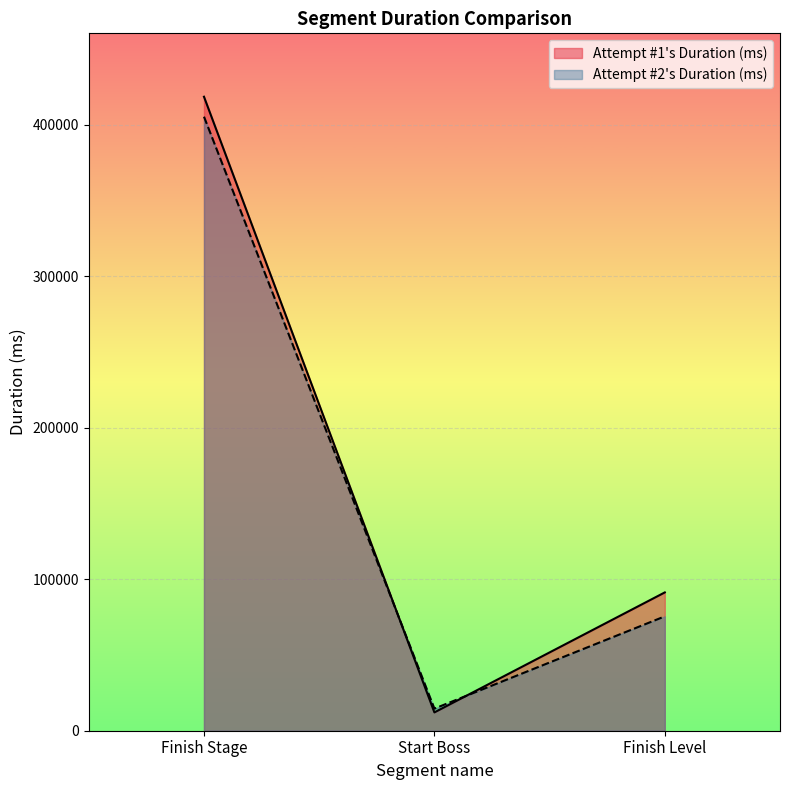

List the series in order of their peak value, lowest first.

Attempt #2's Duration (ms), Attempt #1's Duration (ms)